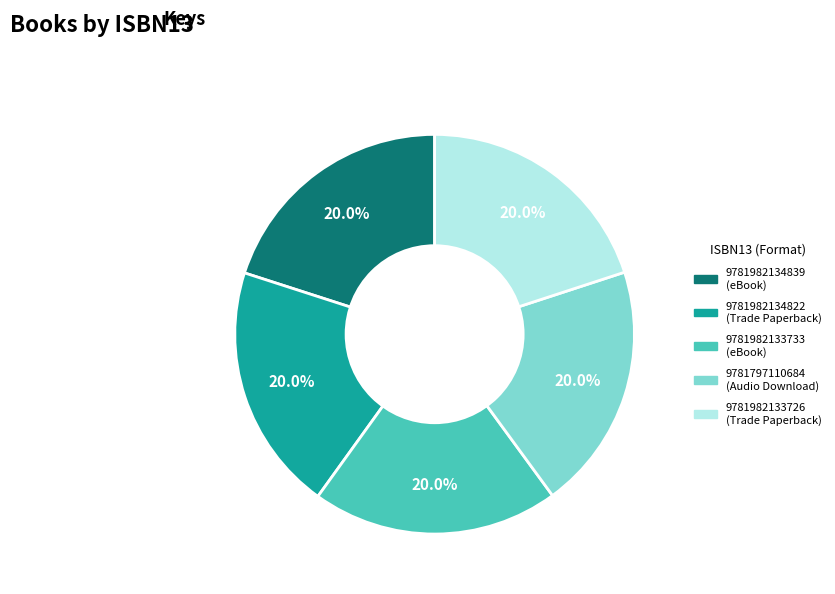

To the nearest percent, what is the average slice percentage?

20%